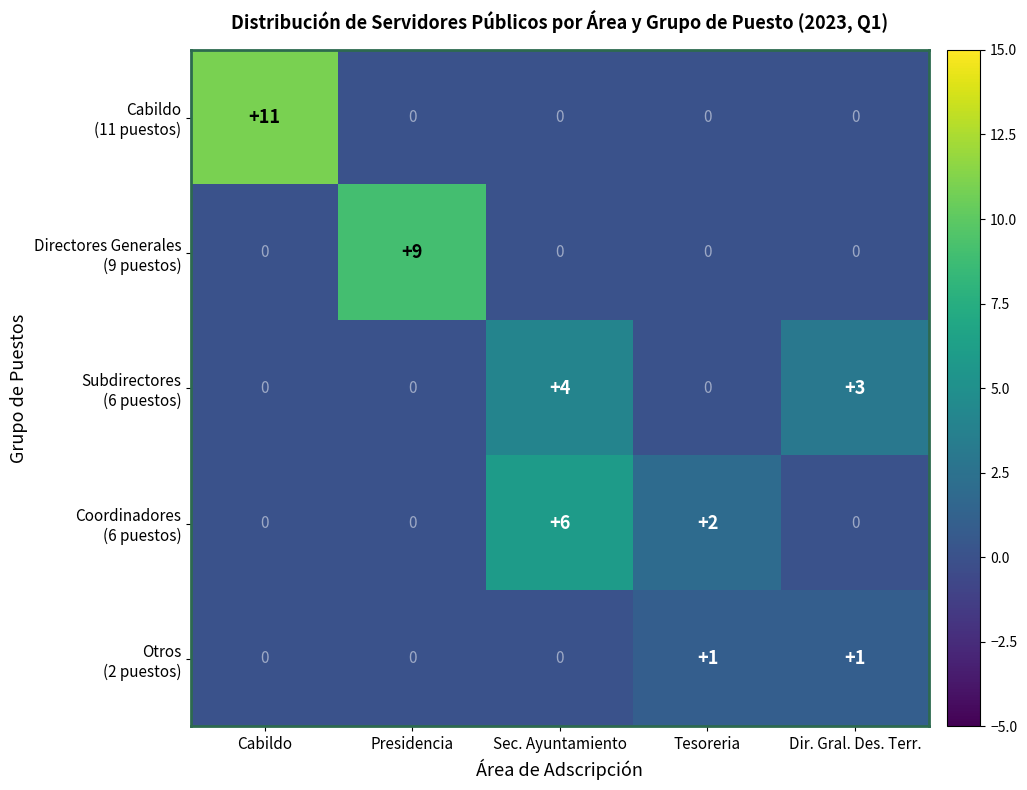

At which category is the sum across all series the highest?

Cabildo